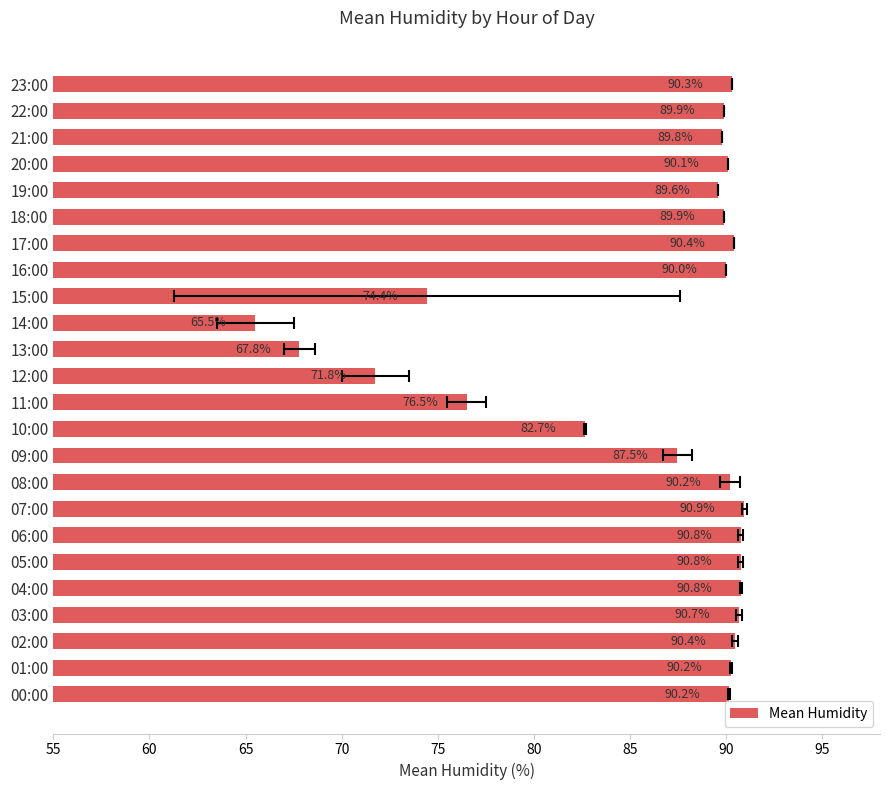

The chart shows a value of 26.2 at 21:00. True or false?

False